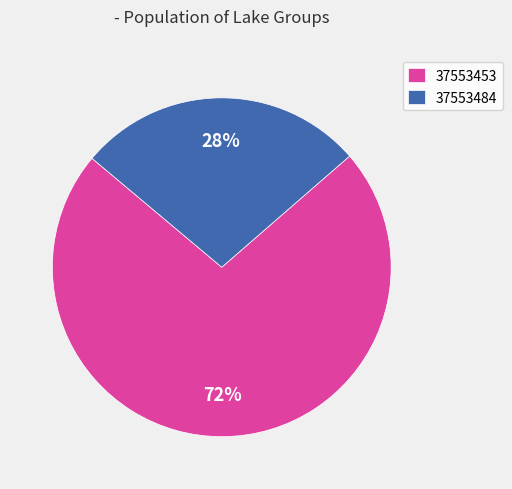

Approximately how many times larger is the value at 37553484 compared to 37553453?

0.4